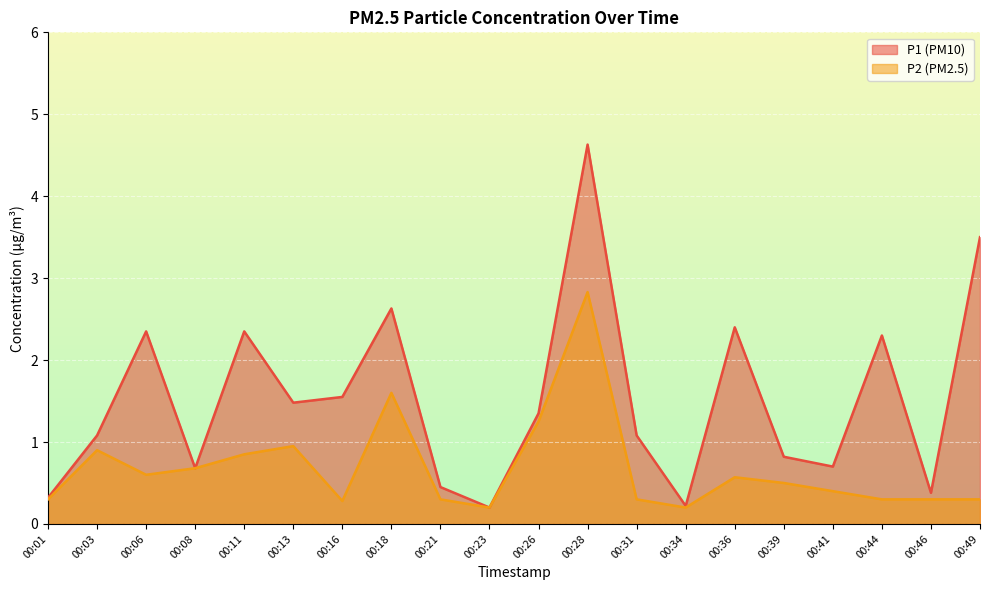

Which series changed the most between 00:18 and 00:49?

P2 (PM2.5)